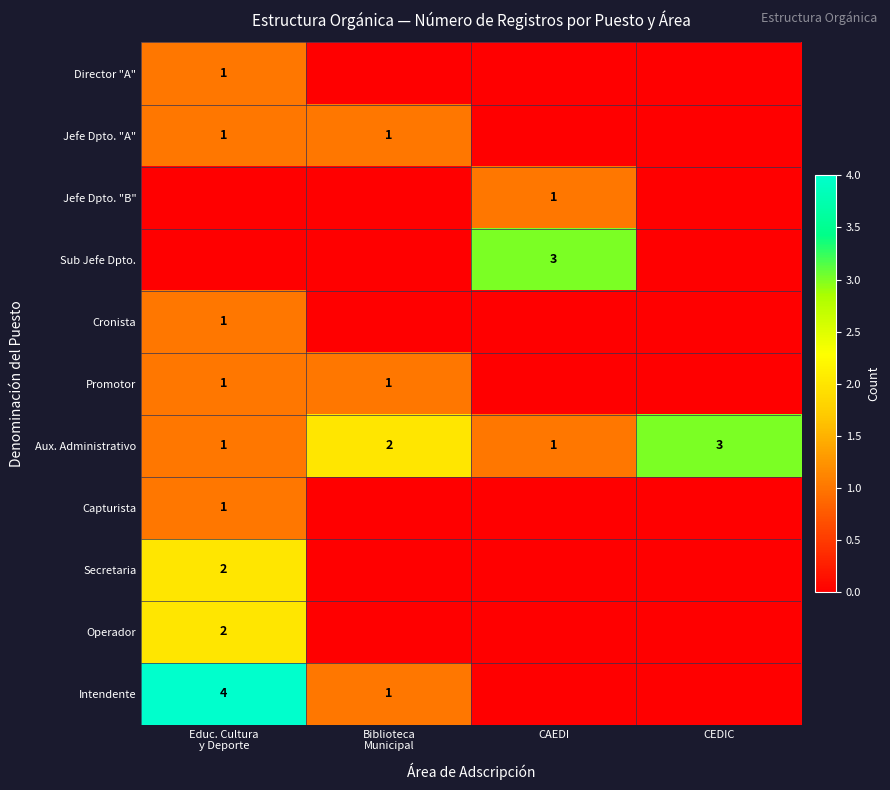

What value does the Aux. Administrativo series have at CEDIC?

3